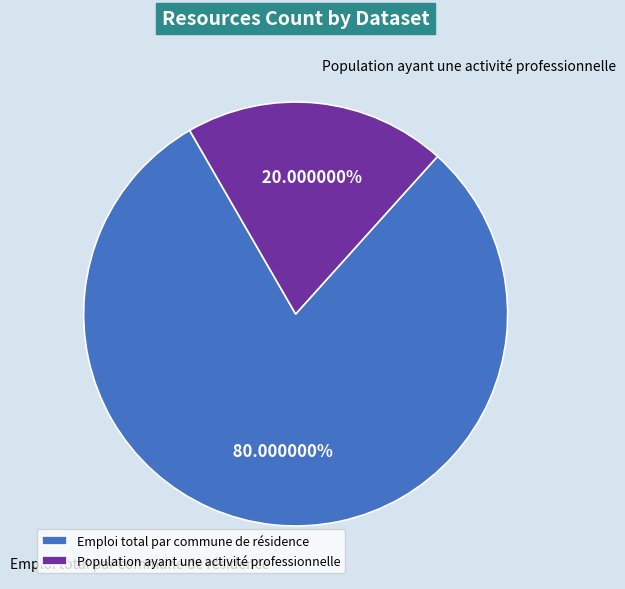

Which has a higher value, Emploi total par commune de résidence or Population ayant une activité professionnelle?

Emploi total par commune de résidence